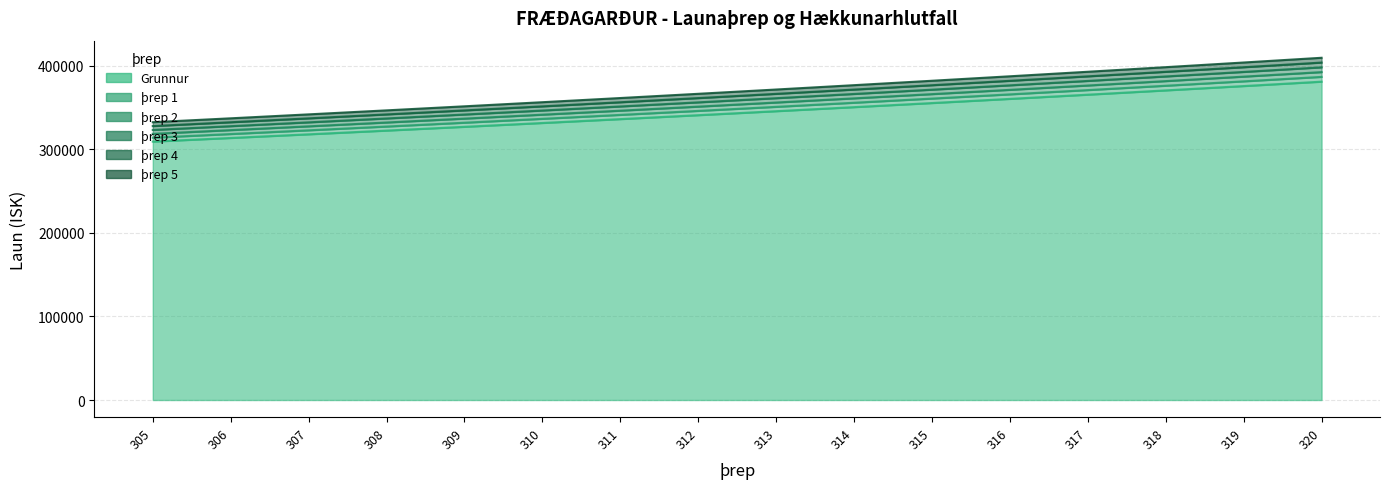

Reading left to right, list all the values displayed in this chart.

Grunnur: 309290.2	313620.3	318011.0	322463.2	326977.6	331555.3	336197.1	340903.9	345676.5	350516.0	355423.2	360399.1	365444.7	370560.9	375748.8	381009.3
þrep 1: 313929.6	318324.6	322781.2	327300.1	331882.3	336528.7	341240.1	346017.4	350861.7	355773.7	360754.6	365805.1	370926.4	376119.4	381385.0	386724.4
þrep 2: 318569.0	323028.9	327551.3	332137.0	336787.0	341502.0	346283.0	351131.0	356046.8	361031.5	366085.9	371211.1	376408.1	381677.8	387021.3	392439.6
þrep 3: 323208.3	327733.2	332321.5	336974.0	341691.6	346475.3	351326.0	356244.5	361232.0	366289.2	371417.2	376617.1	381889.7	387236.2	392657.5	398154.7
þrep 4: 327847.7	332437.5	337091.7	341810.9	346596.3	351448.6	356368.9	361358.1	366417.1	371546.9	376748.6	382023.1	387371.4	392794.6	398293.7	403869.8
þrep 5: 332487.0	337141.8	341861.8	346647.9	351501.0	356422.0	361411.9	366471.6	371602.2	376804.7	382079.9	387429.1	392853.1	398353.0	403930.0	409585.0